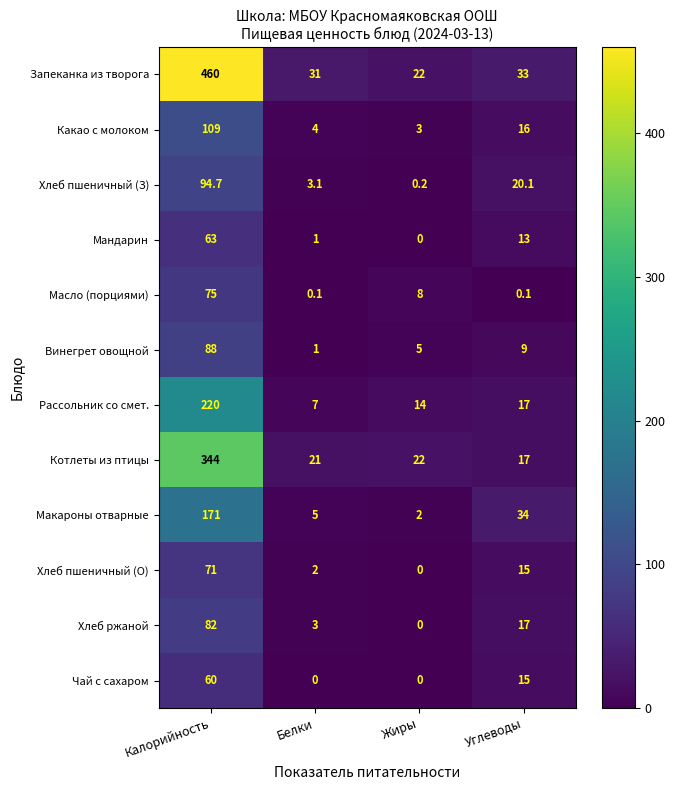

Which label corresponds to the largest value in the chart?

Калорийность